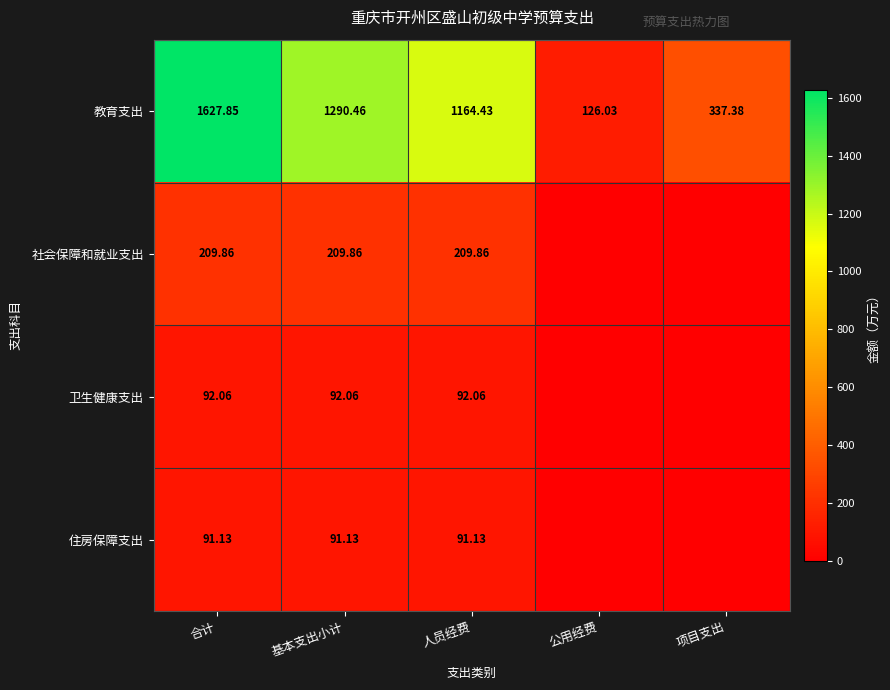

How many series are shown in this chart?

4